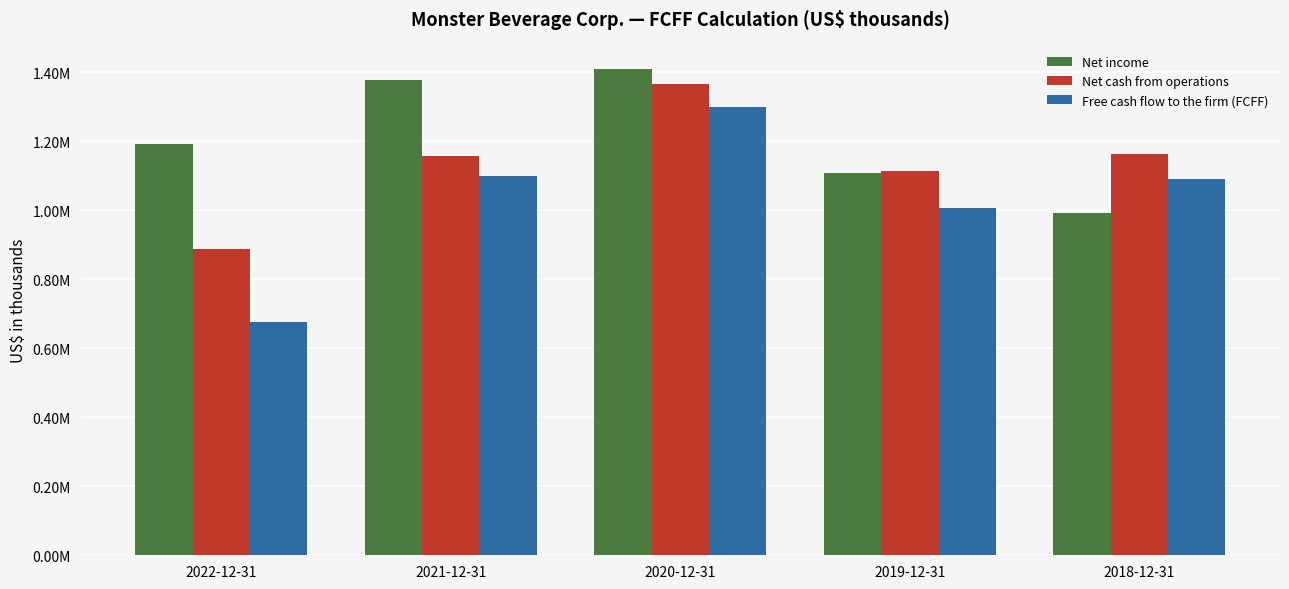

Does the chart contain stacked bars?

No